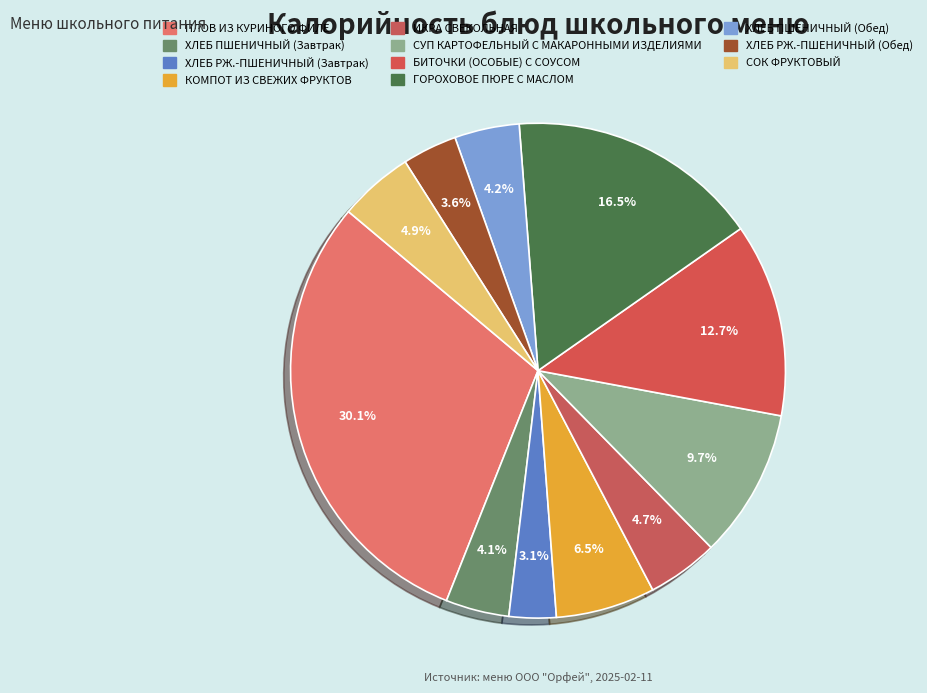

To the nearest percent, what percentage of the pie is ХЛЕБ РЖ.-ПШЕНИЧНЫЙ (Завтрак)?

3%